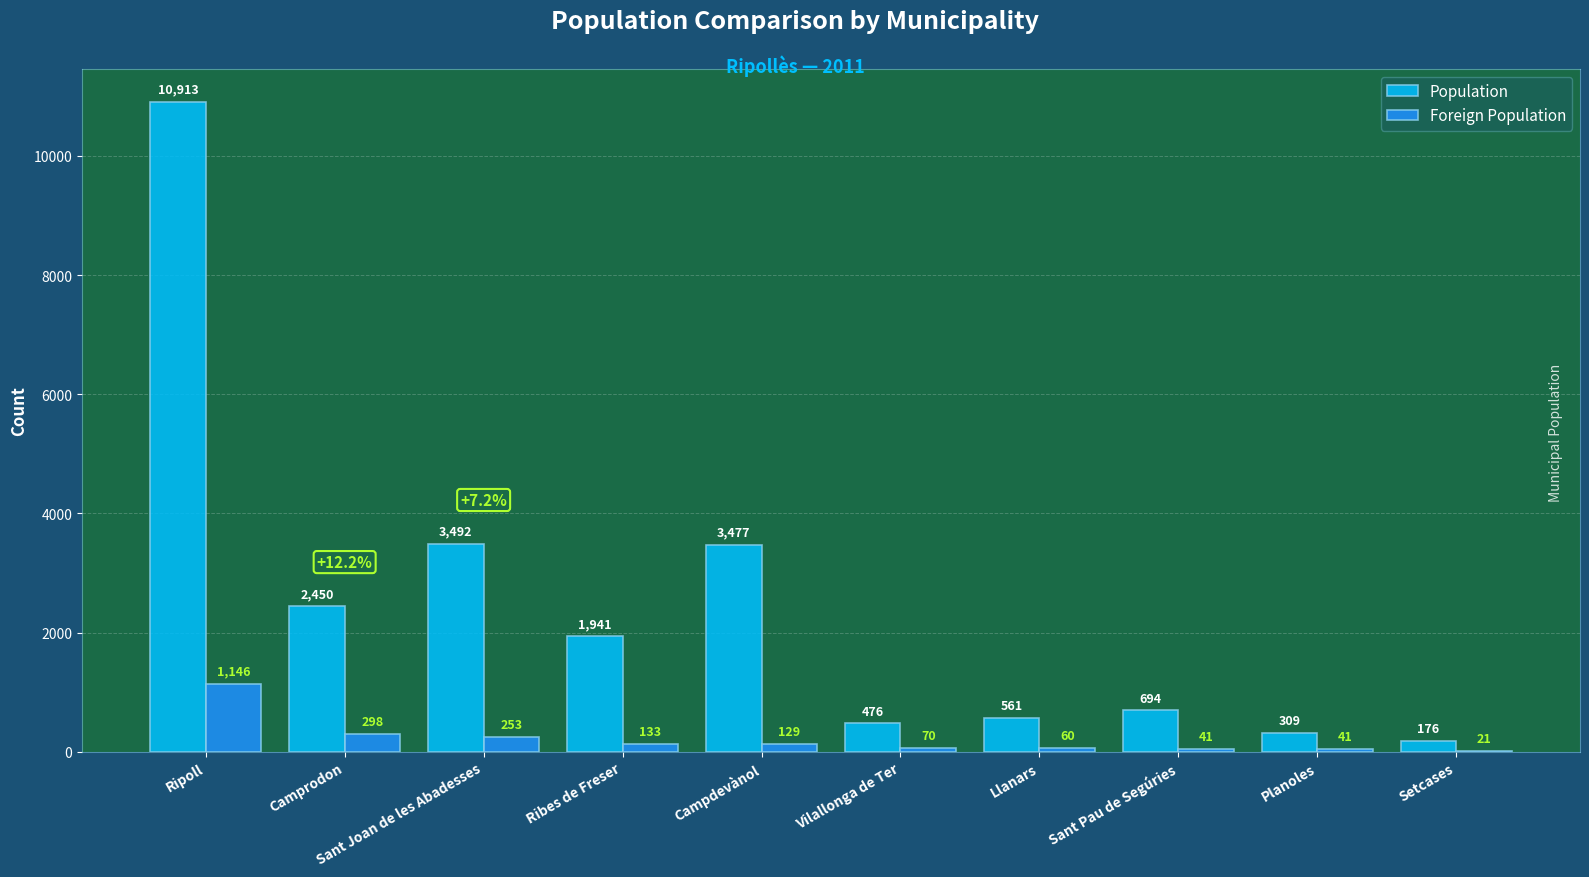

Reading right to left, extract all data points from this chart.

Population: 176	309	694	561	476	3477	1941	3492	2450	10913
Foreign Population: 21	41	41	60	70	129	133	253	298	1146